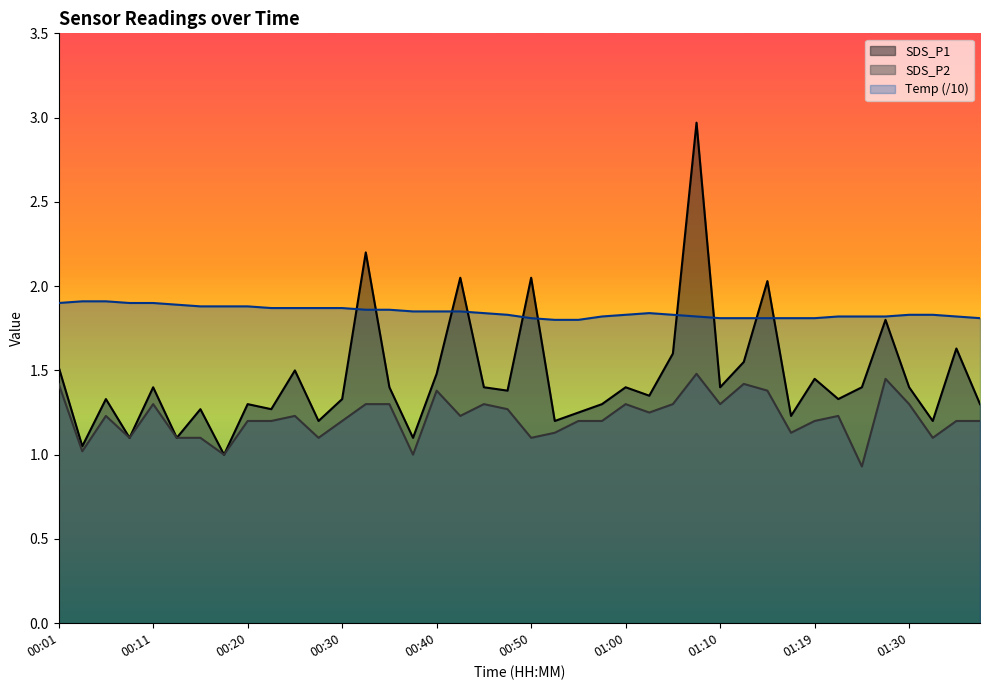

True or false: SDS_P2 and SDS_P1 cross at least once.

False